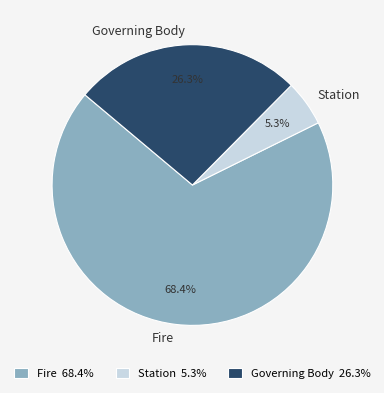

What is the ratio of the value at Governing Body to the value at Fire?

0.4